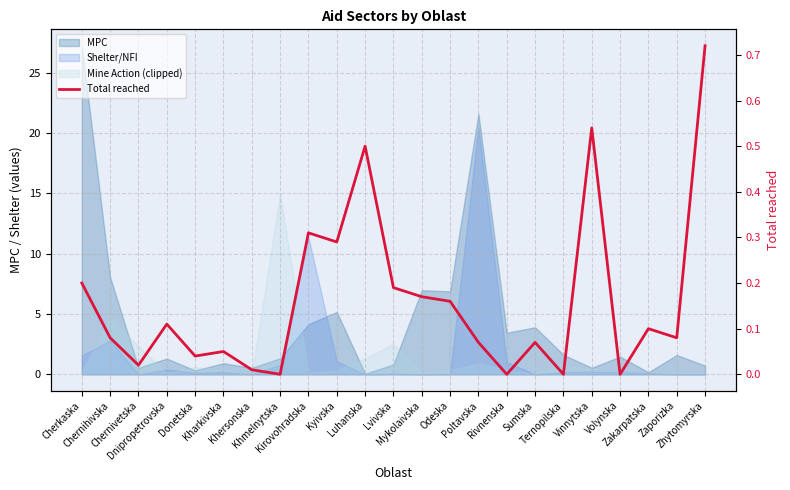

Reading left to right, list all the values displayed in this chart.

Cherkaska=0.2	Chernihivska=0.1	Chernivetska=0.0	Dnipropetrovska=0.1	Donetska=0.0	Kharkivska=0.1	Khersonska=0.0	Khmelnytska=0.0	Kirovohradska=0.3	Kyivska=0.3	Luhanska=0.5	Lvivska=0.2	Mykolaivska=0.2	Odeska=0.2	Poltavska=0.1	Rivnenska=0.0	Sumska=0.1	Ternopilska=0.0	Vinnytska=0.5	Volynska=0.0	Zakarpatska=0.1	Zaporizka=0.1	Zhytomyrska=0.7